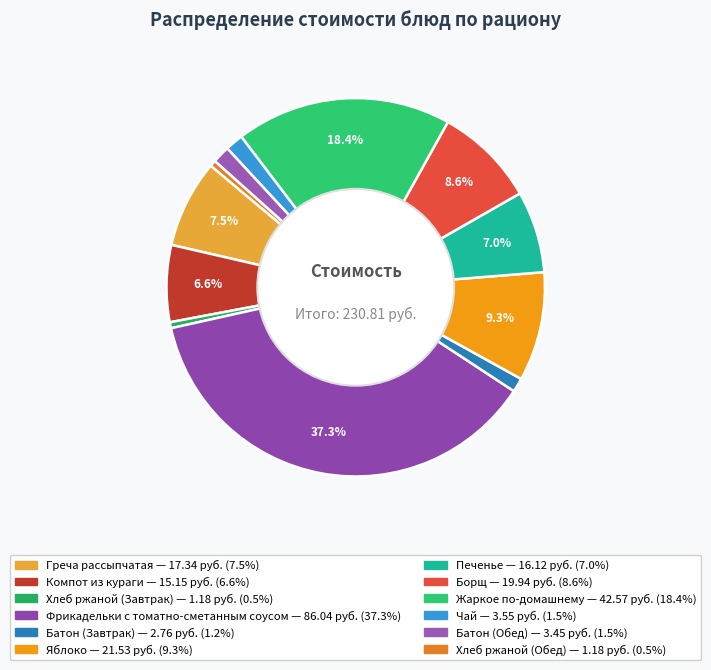

Count the number of slices in the pie.

12